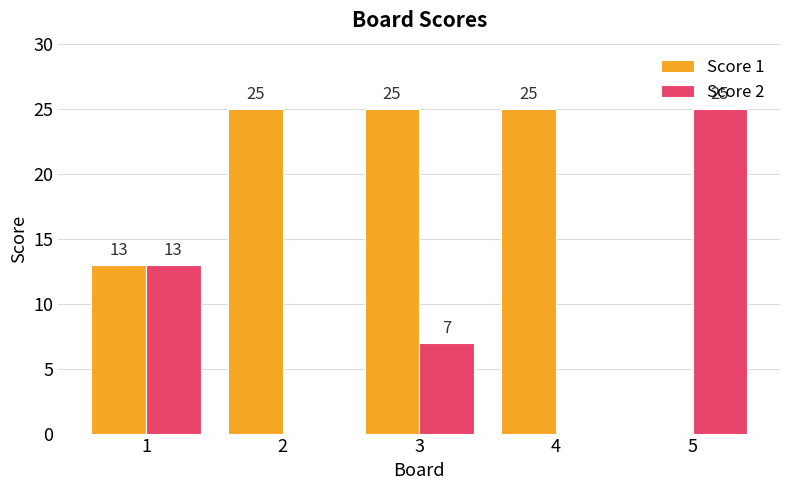

The value of Score 1 at 4 is 39. True or false?

False